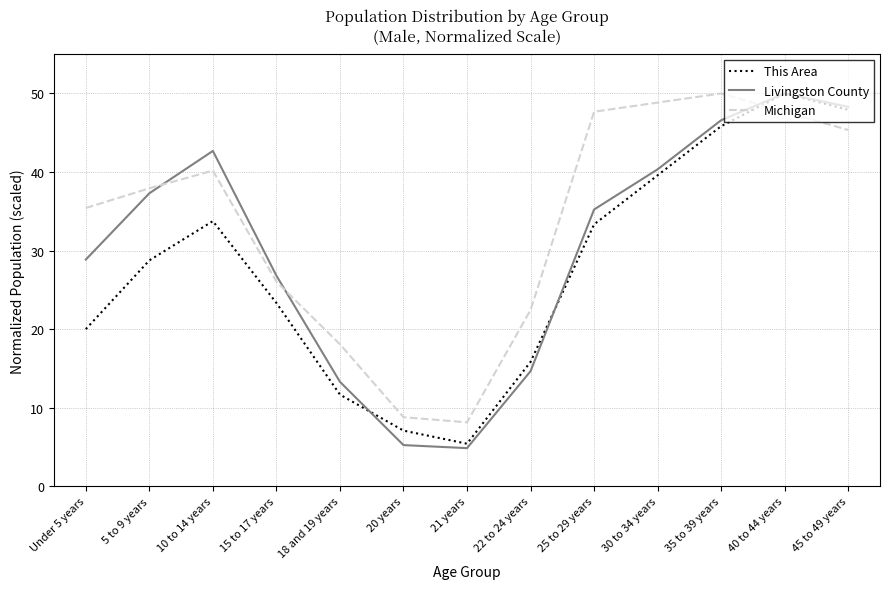

Does the chart have visible grid lines?

Yes